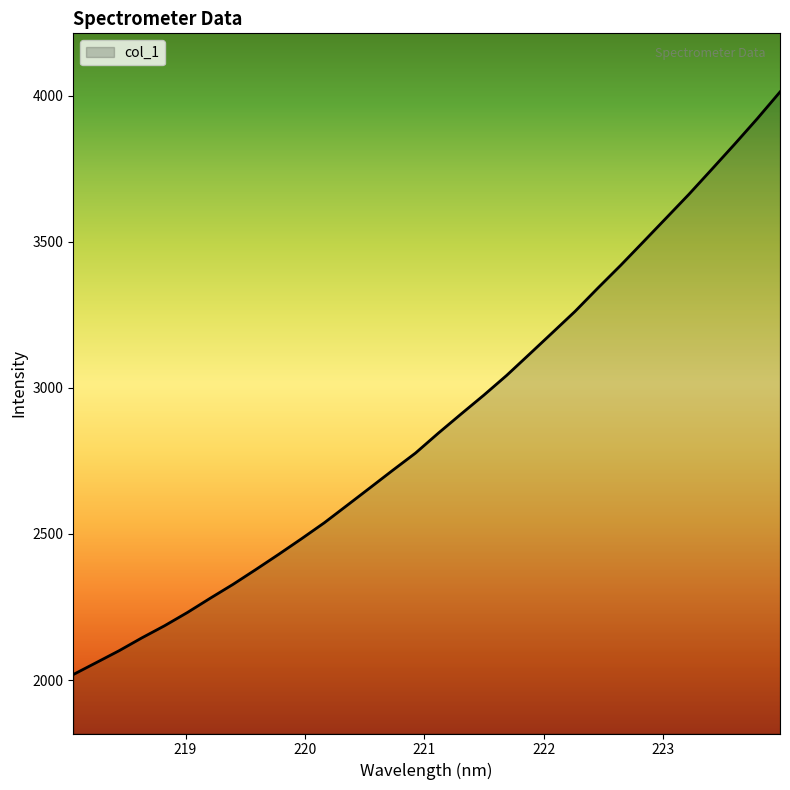

What is the maximum value shown in the chart?

4013.4